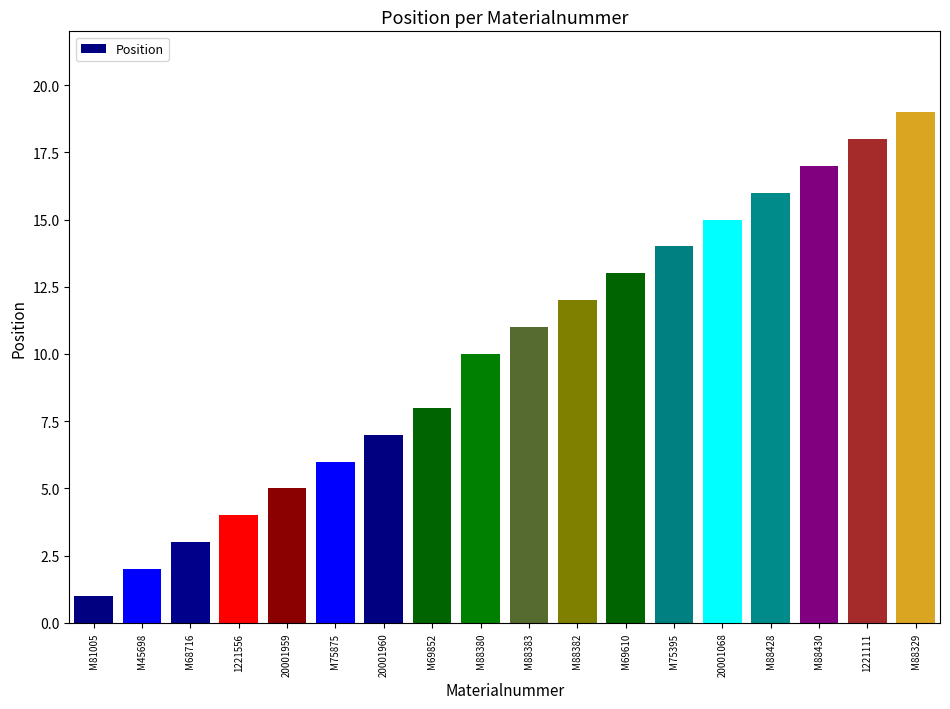

Reading left to right, list all the values displayed in this chart.

M81005=1	M45698=2	M68716=3	1221556=4	20001959=5	M75875=6	20001960=7	M69852=8	M88380=10	M88383=11	M88382=12	M69610=13	M75395=14	20001068=15	M88428=16	M88430=17	1221111=18	M88329=19